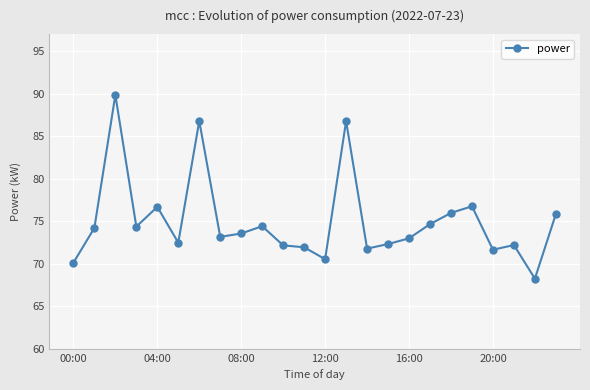

Does the chart have visible grid lines?

Yes